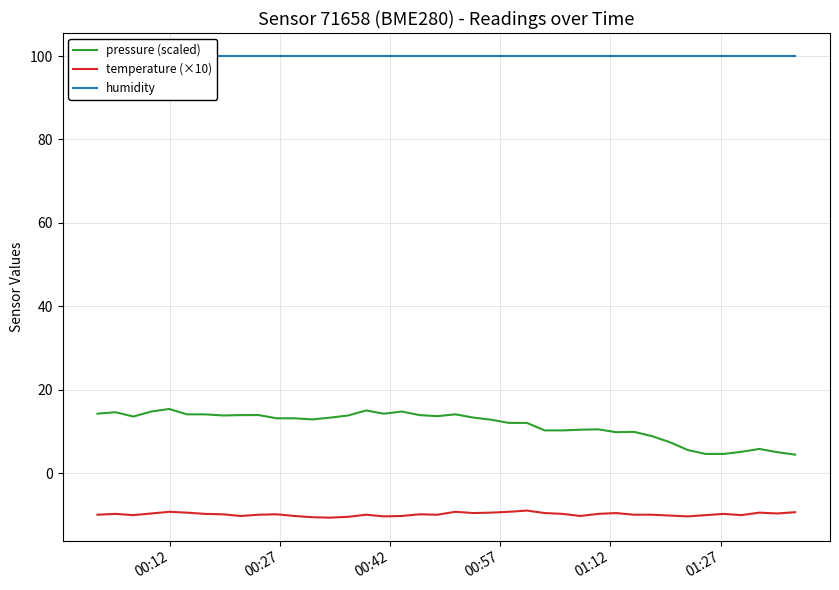

At how many categories does at least one series exceed 63?

40